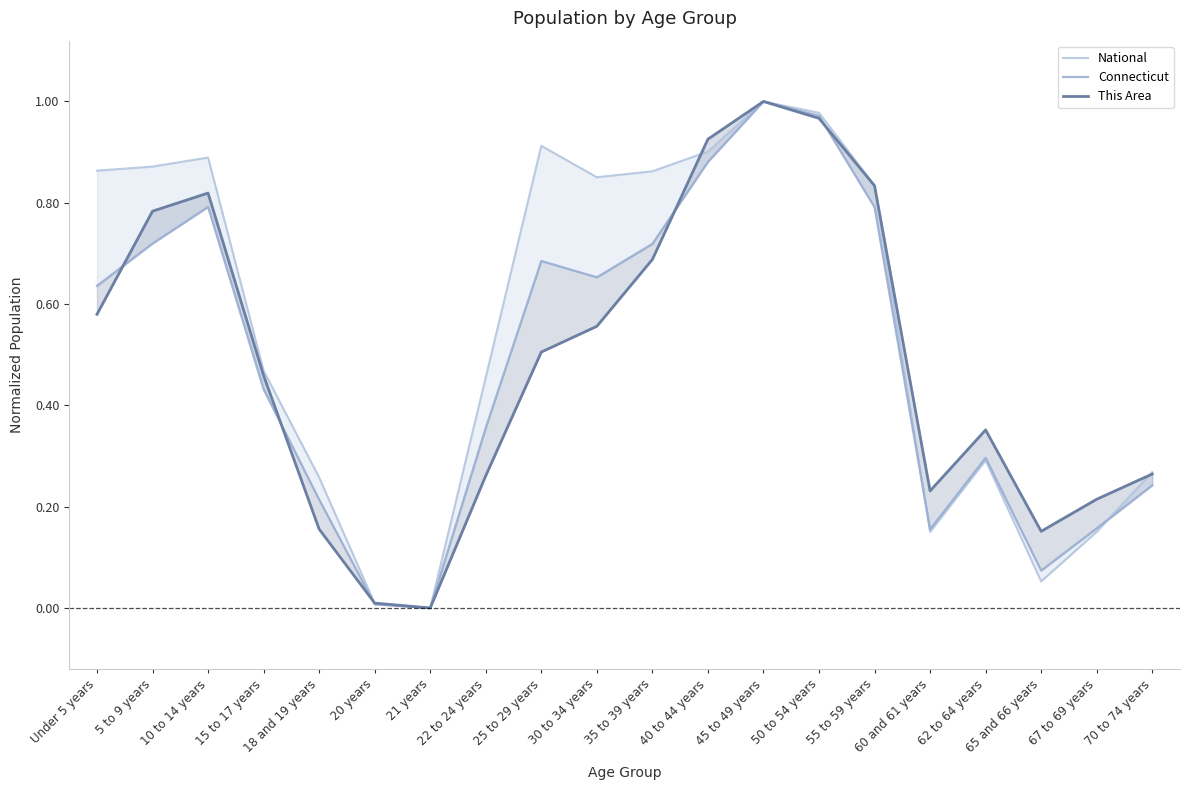

What is the approximate value of National at Under 5 years?

0.9